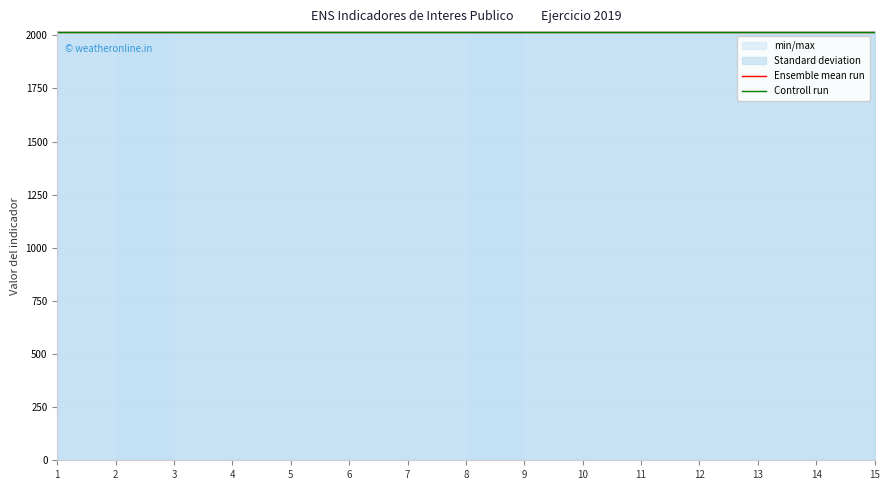

How many data points does each series have?

15